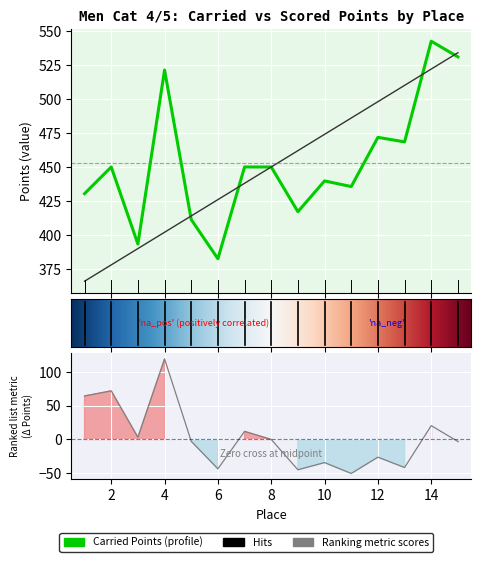

Is it true that Carried Points equals 417.1 at 9?

True